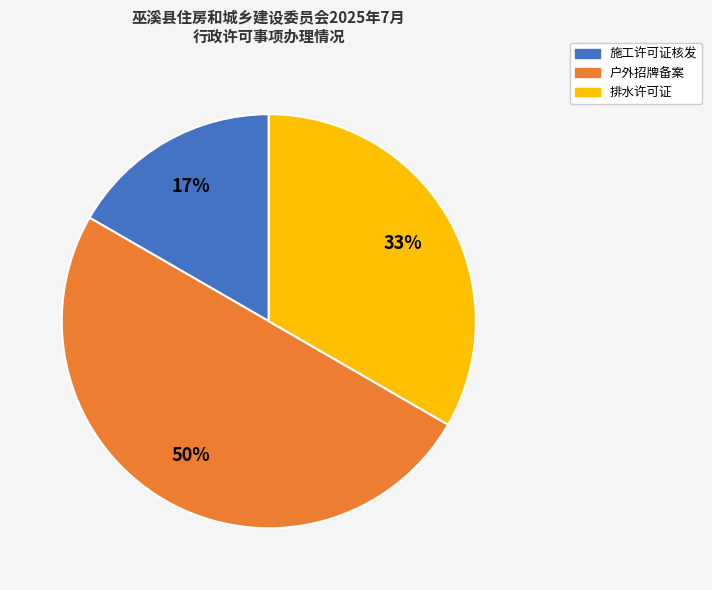

To the nearest percent, what is the combined percentage of 施工许可证核发 and 户外招牌备案?

67%